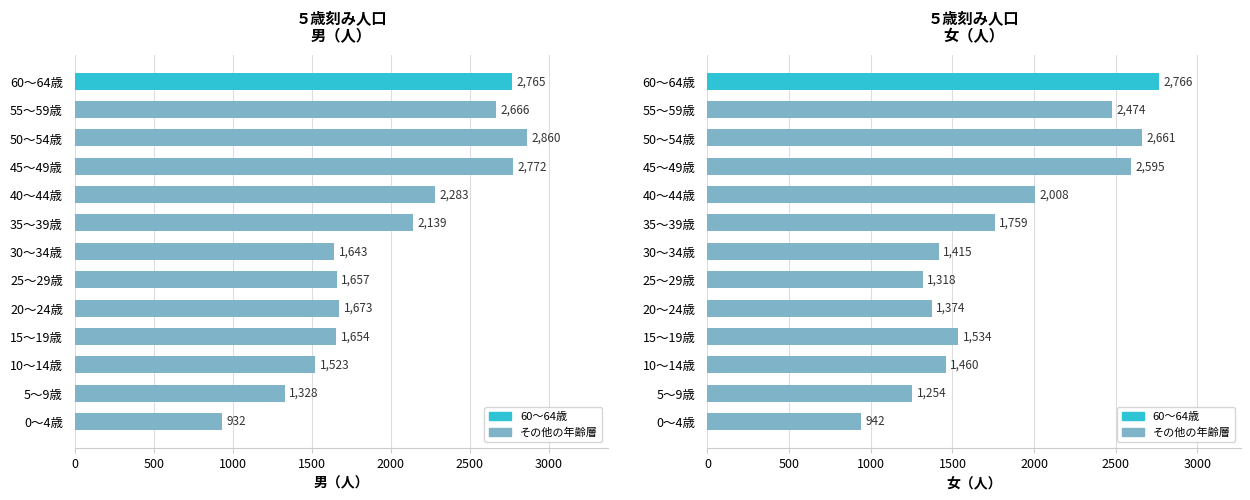

Which series changed the most between 40～44歳 and 55～59歳?

女（人）